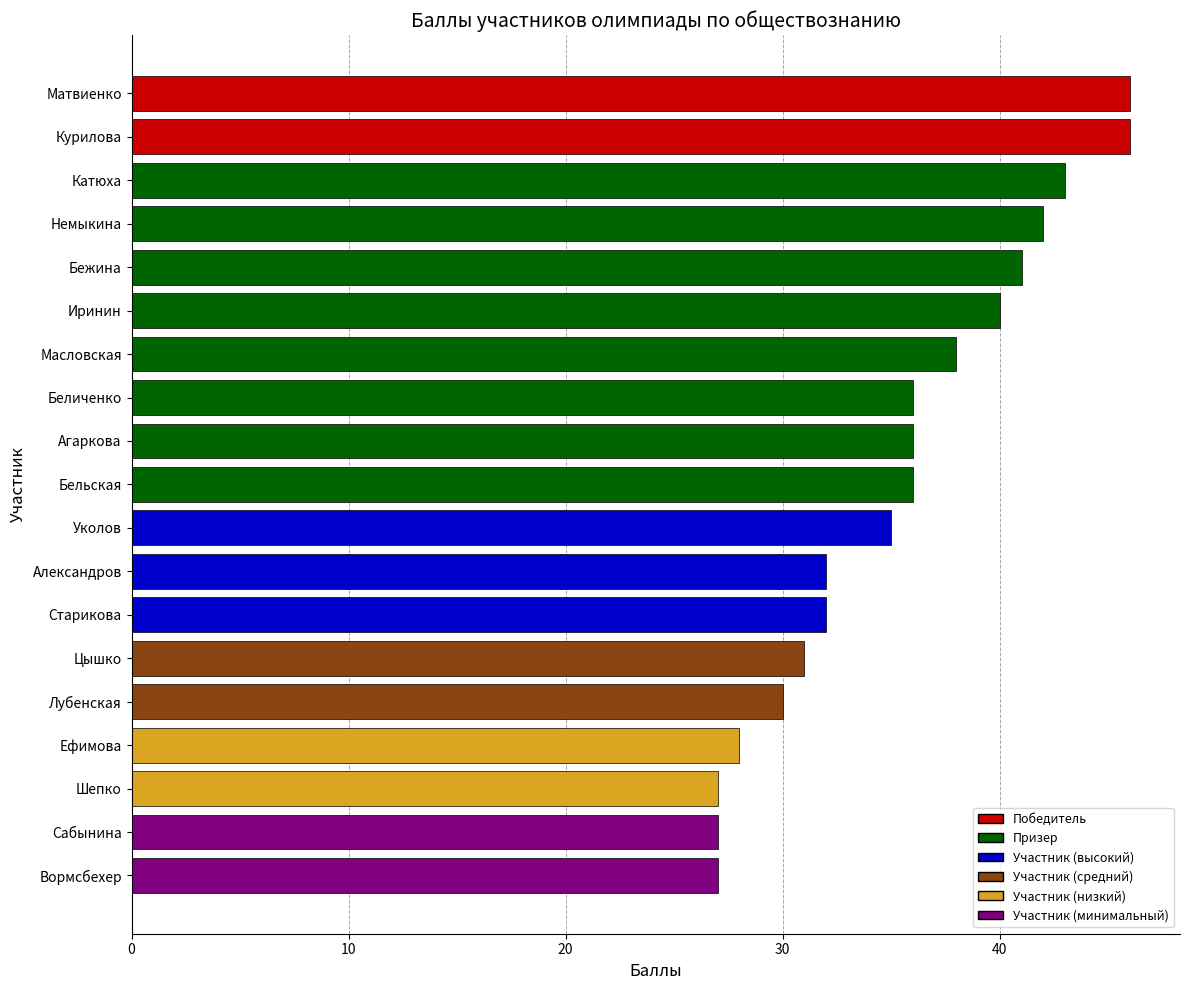

What is the label of the 19th bar from the top?

Вормсбехер